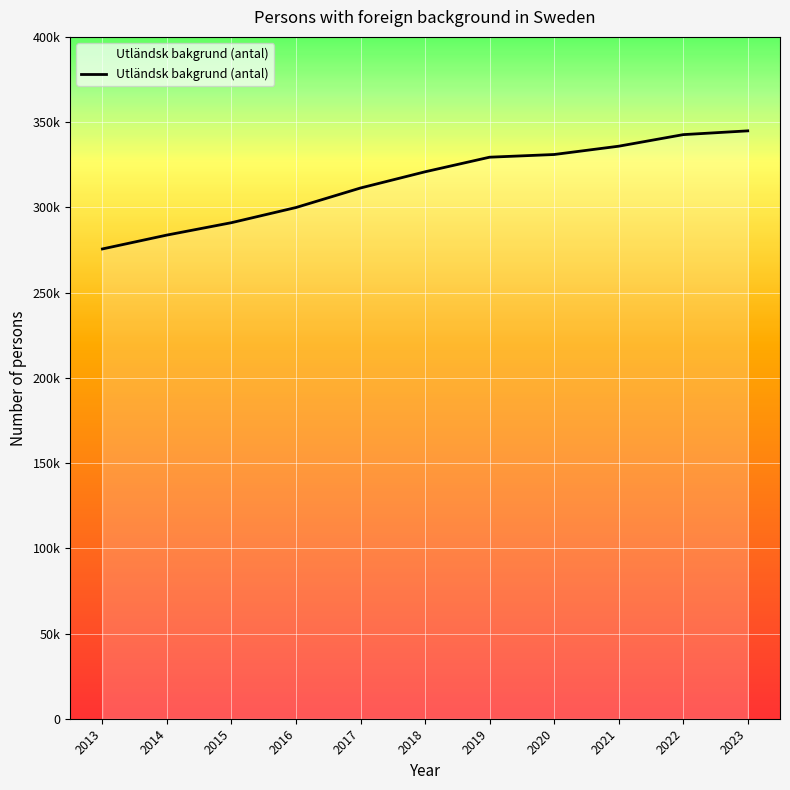

What is the sum of all values?

3466286